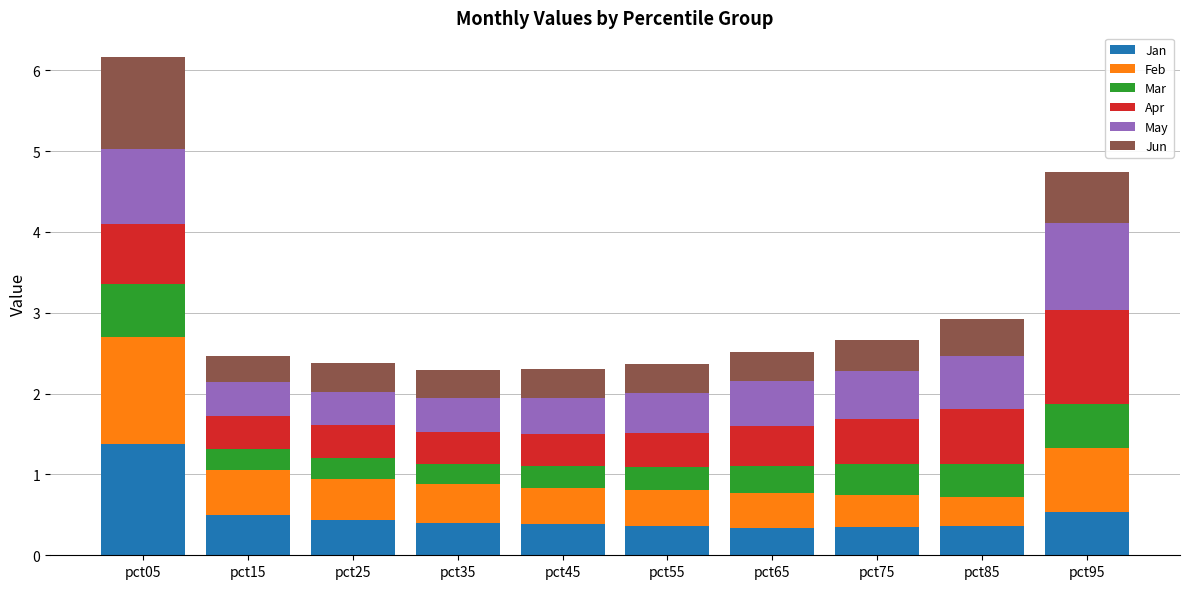

True or false: Jan has a value of 0.4 at pct85.

True